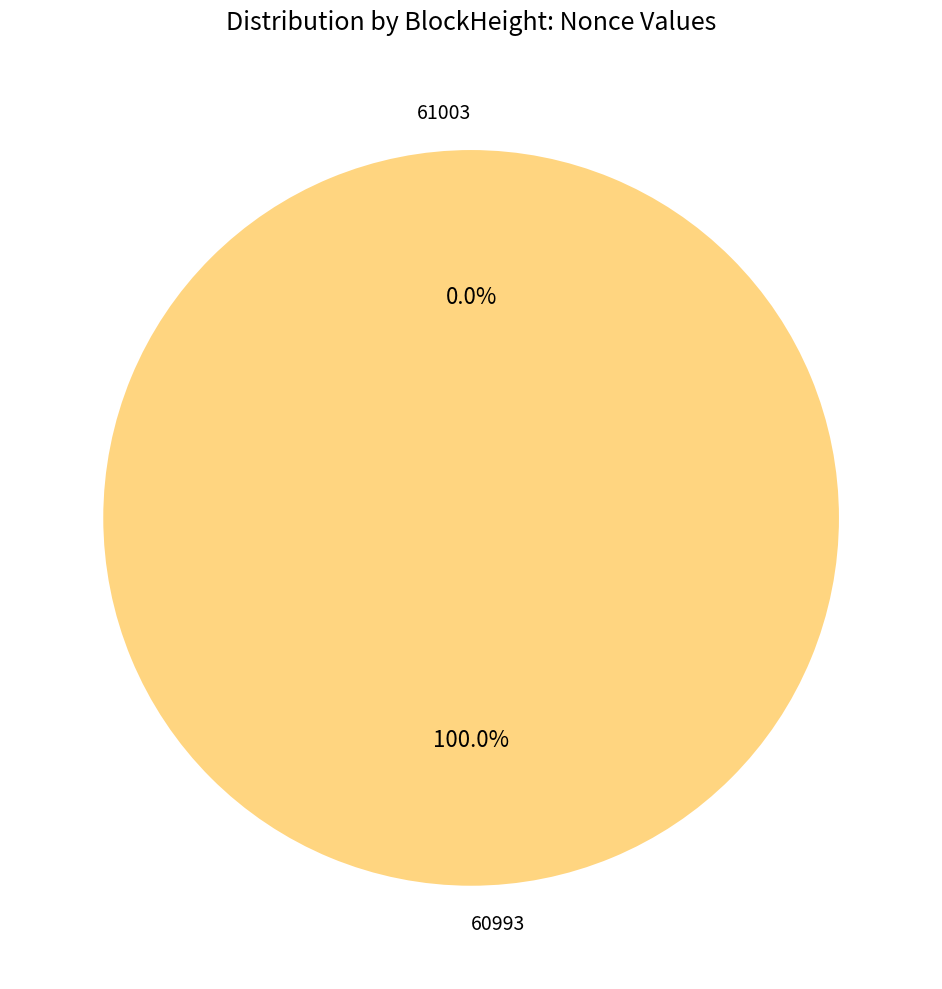

What is the change in value from 61003 to 60993?

+29646